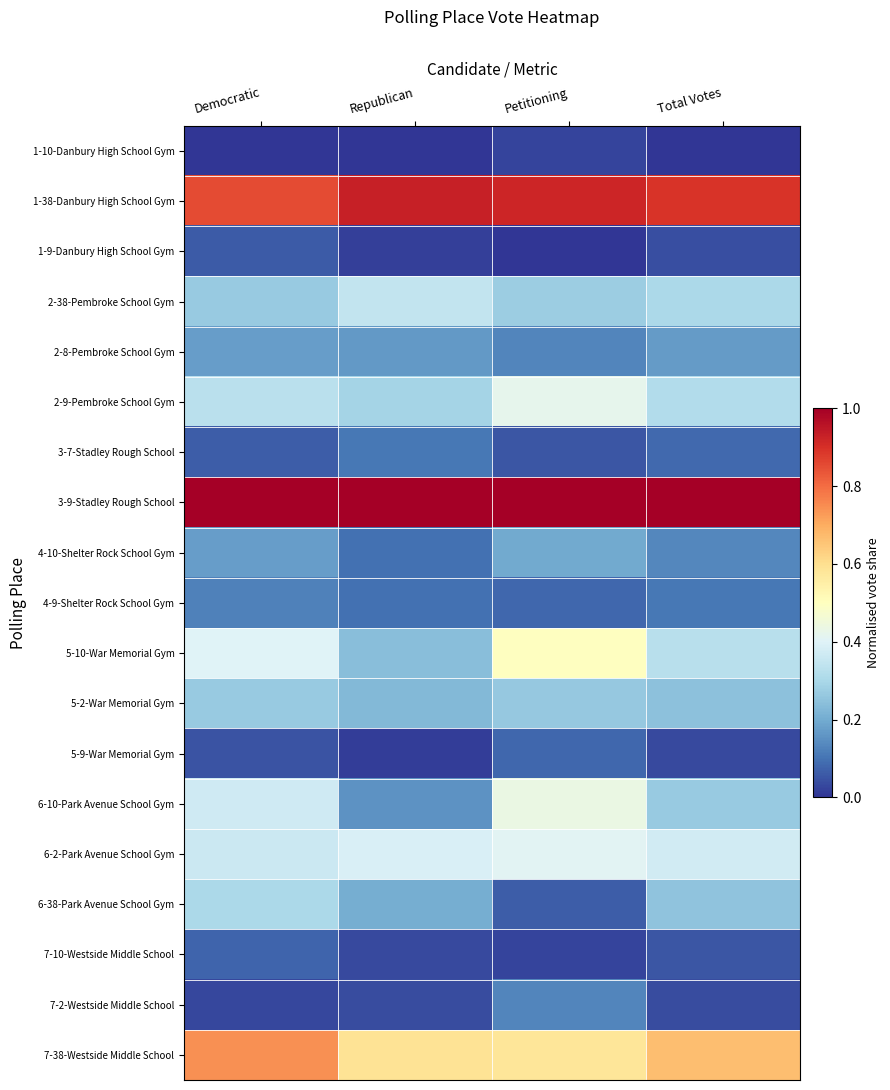

What is the maximum value shown in the chart?

1.0